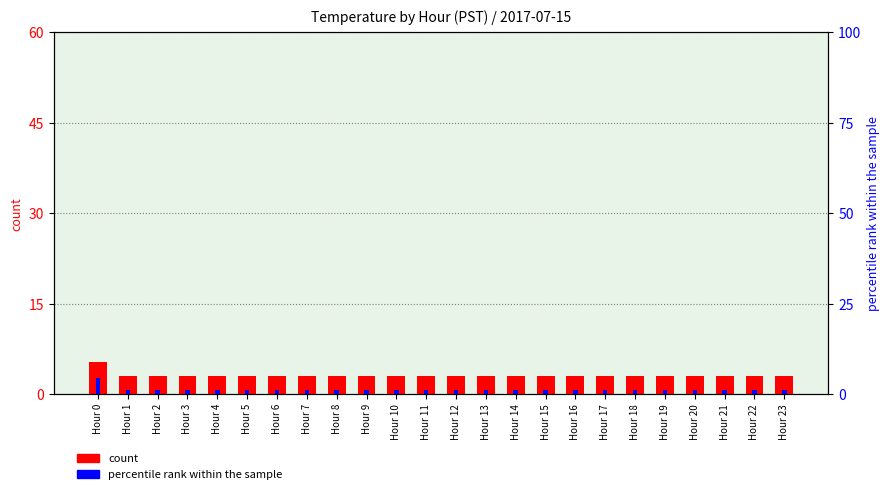

What is the sum of all percentile rank within the sample values?

27.5